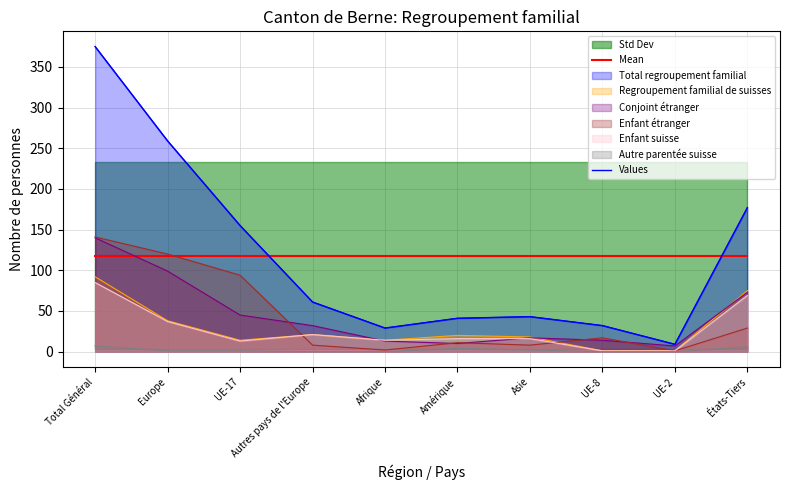

What position from the right is Afrique?

6